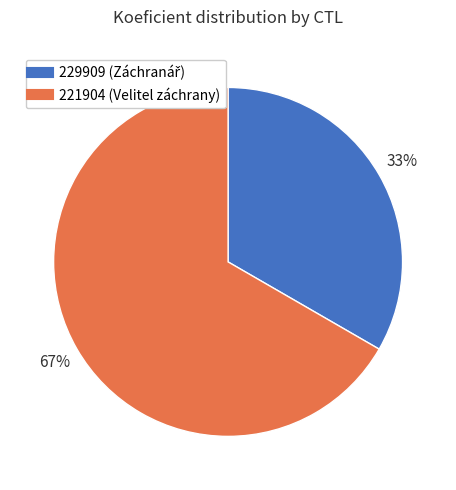

Combined, do 221904 and 229909 account for over 50%?

Yes